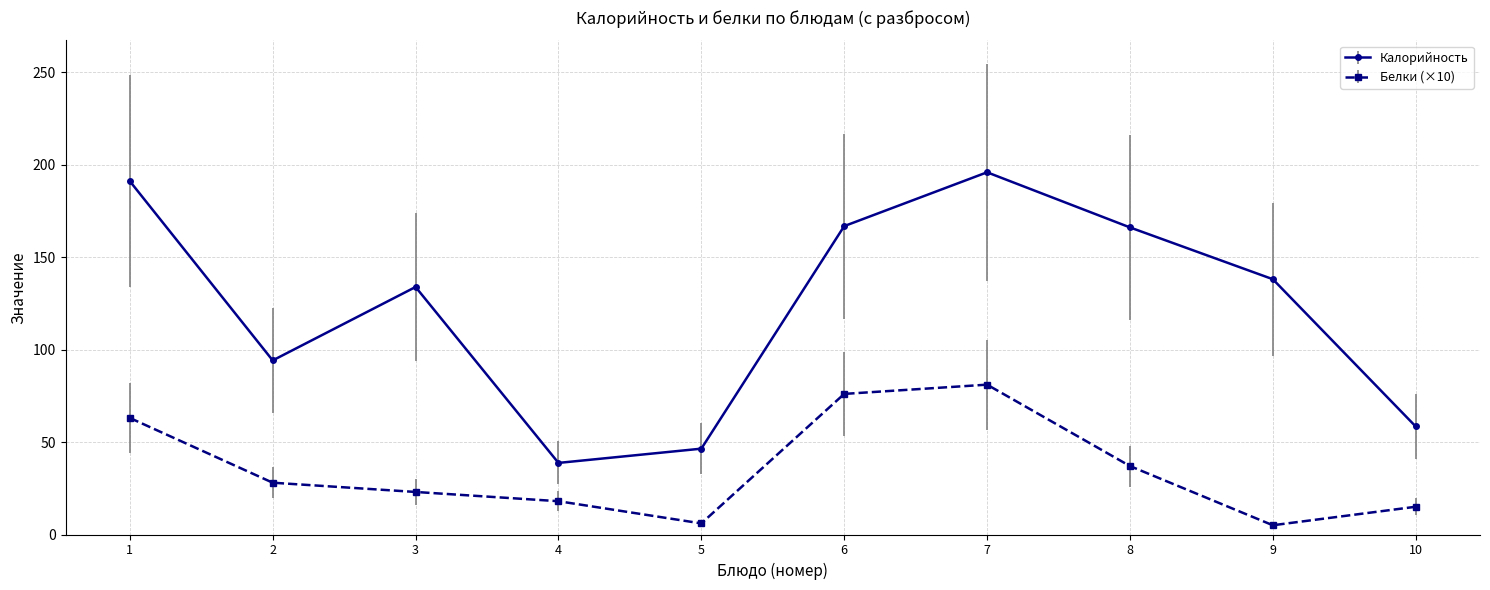

What is the lowest value of the Калорийность series?

38.7